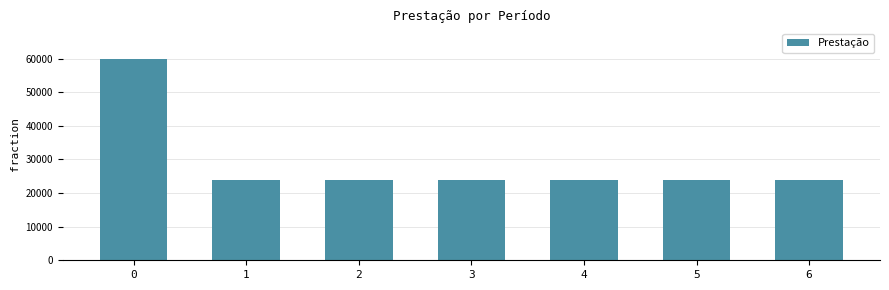

The value at 3 is 24000. True or false?

True